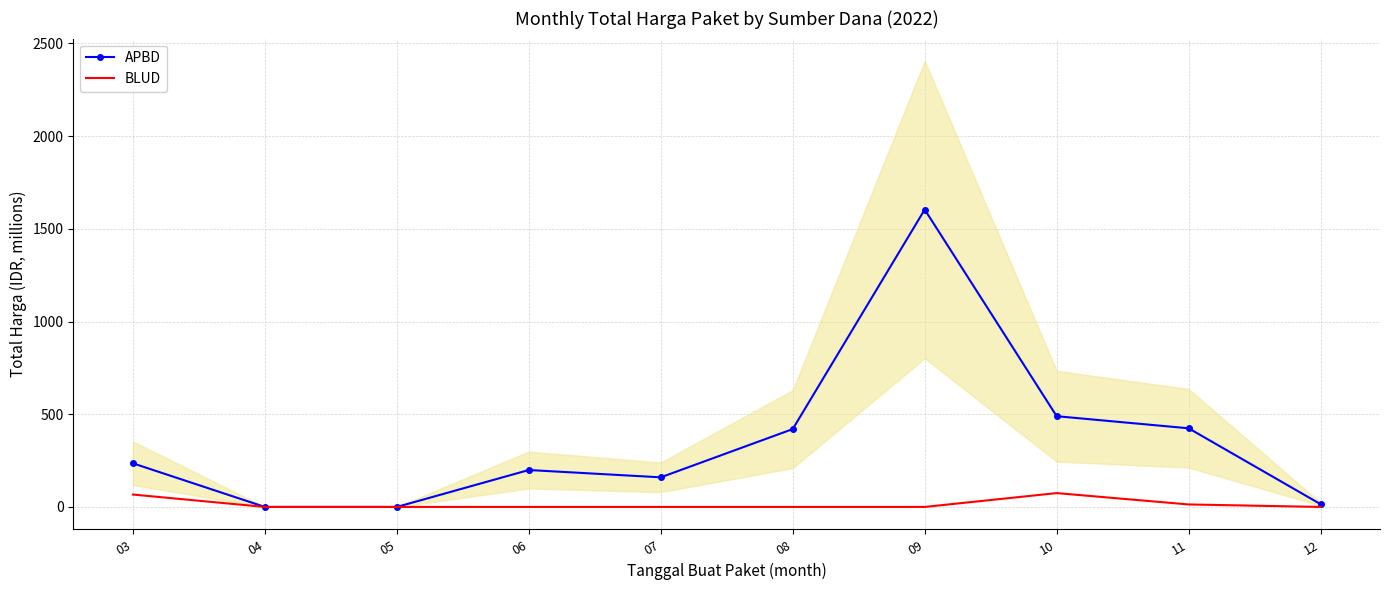

Reading right to left, what are all the values shown in this chart?

APBD: 12=14.8	11=424.2	10=489.5	09=1604.2	08=420.1	07=159.8	06=199.2	05=0.0	04=0.0	03=235.3
BLUD: 12=0.0	11=13.4	10=74.7	09=0.0	08=0.0	07=0.0	06=0.0	05=0.0	04=0.0	03=66.9